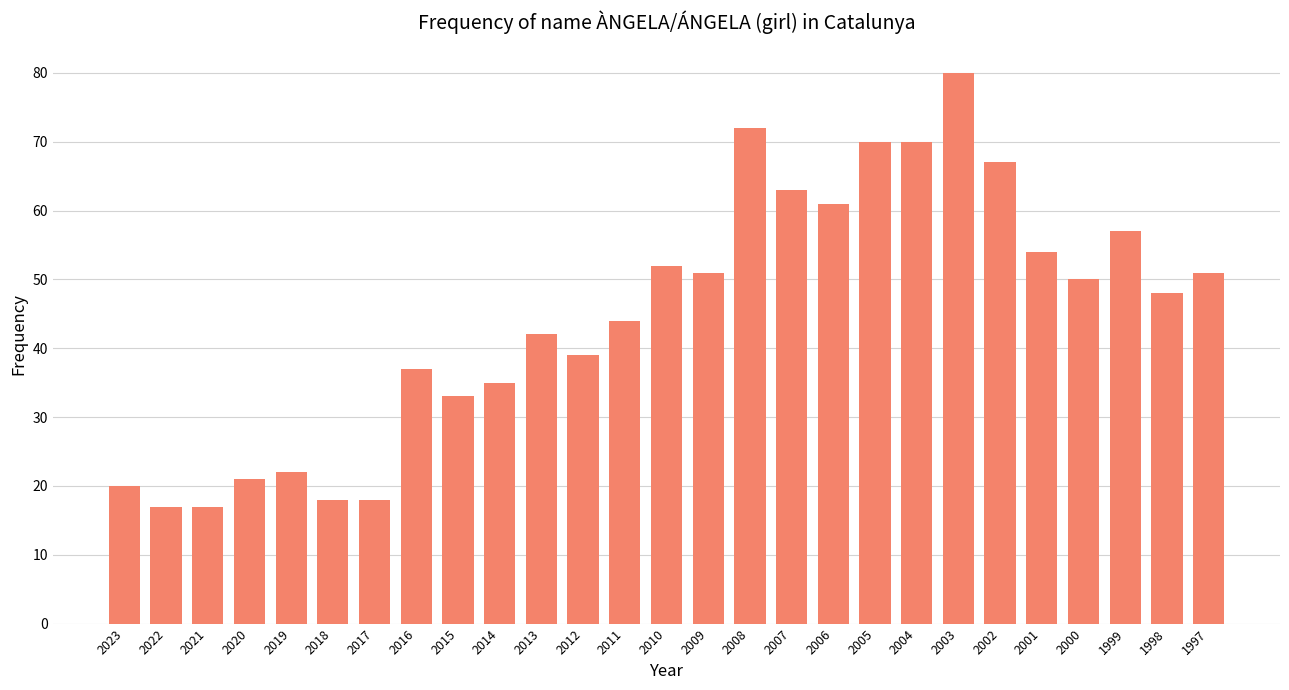

True or false: the data shows 18 at 2005.

False